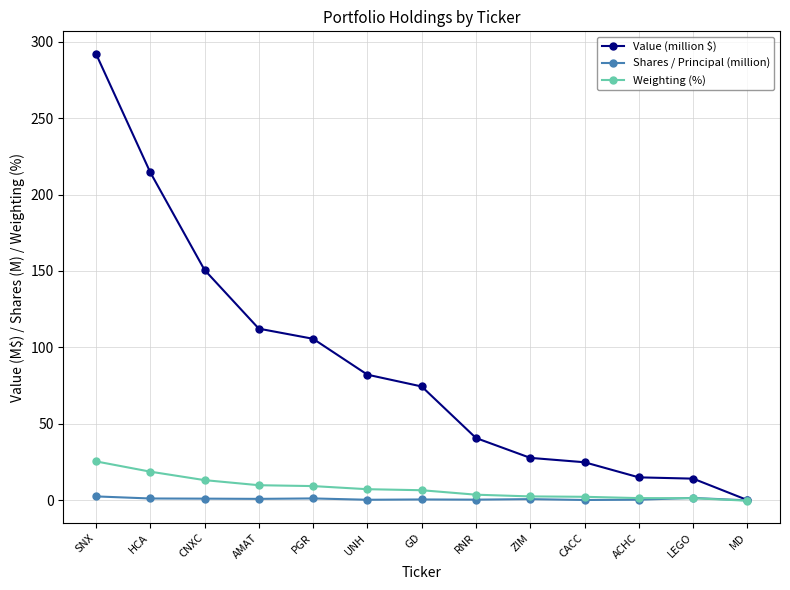

At which label does Weighting (%) first exceed 6?

SNX